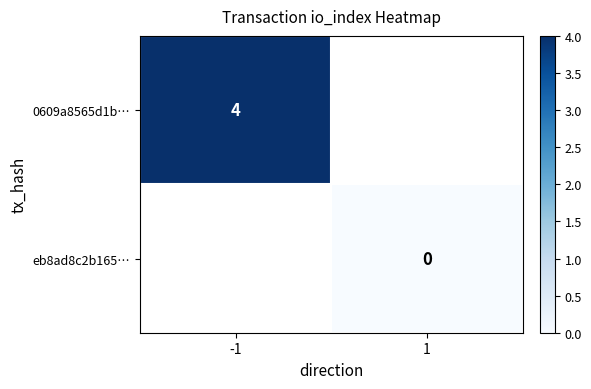

Between 1 and -1, which is larger?

-1